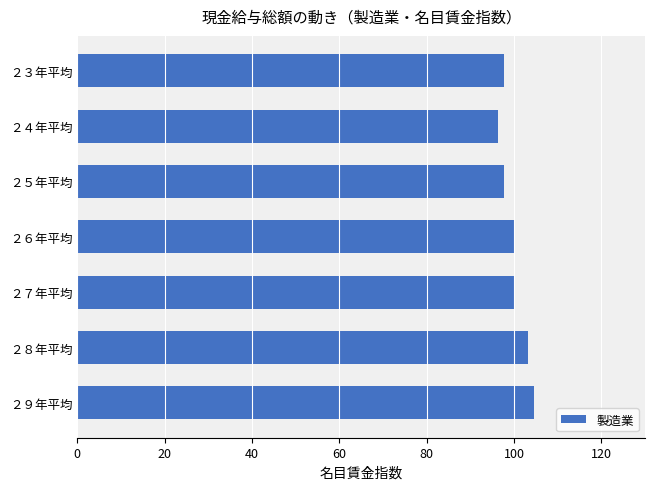

Which category has the highest value across all series?

２９年平均